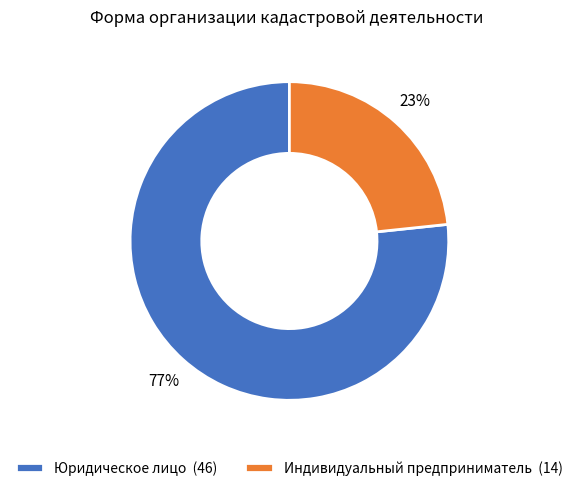

Do Юридическое лицо and Индивидуальный предприниматель together represent more than half of the pie?

Yes